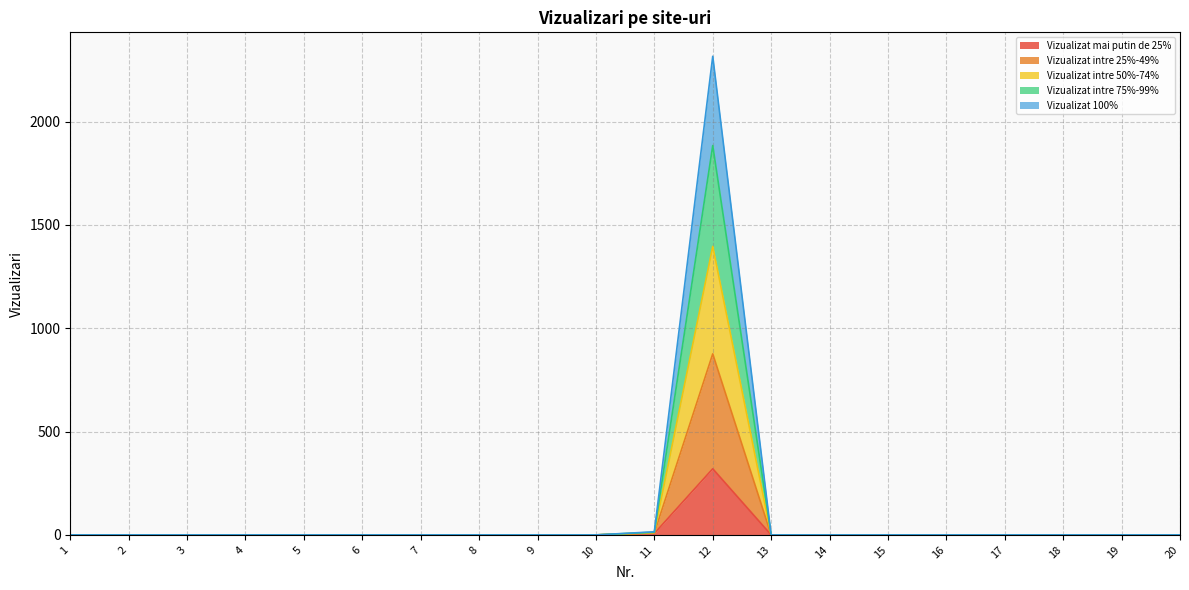

At how many categories does at least one series exceed 1206?

1